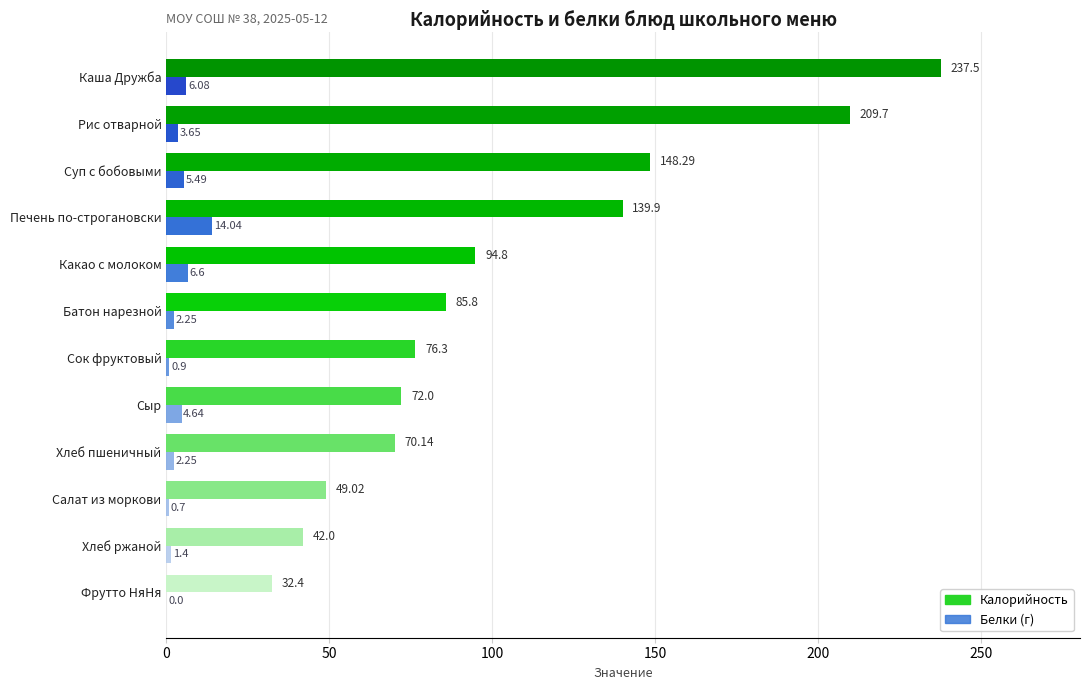

Which category has the highest value across all series?

Каша Дружба